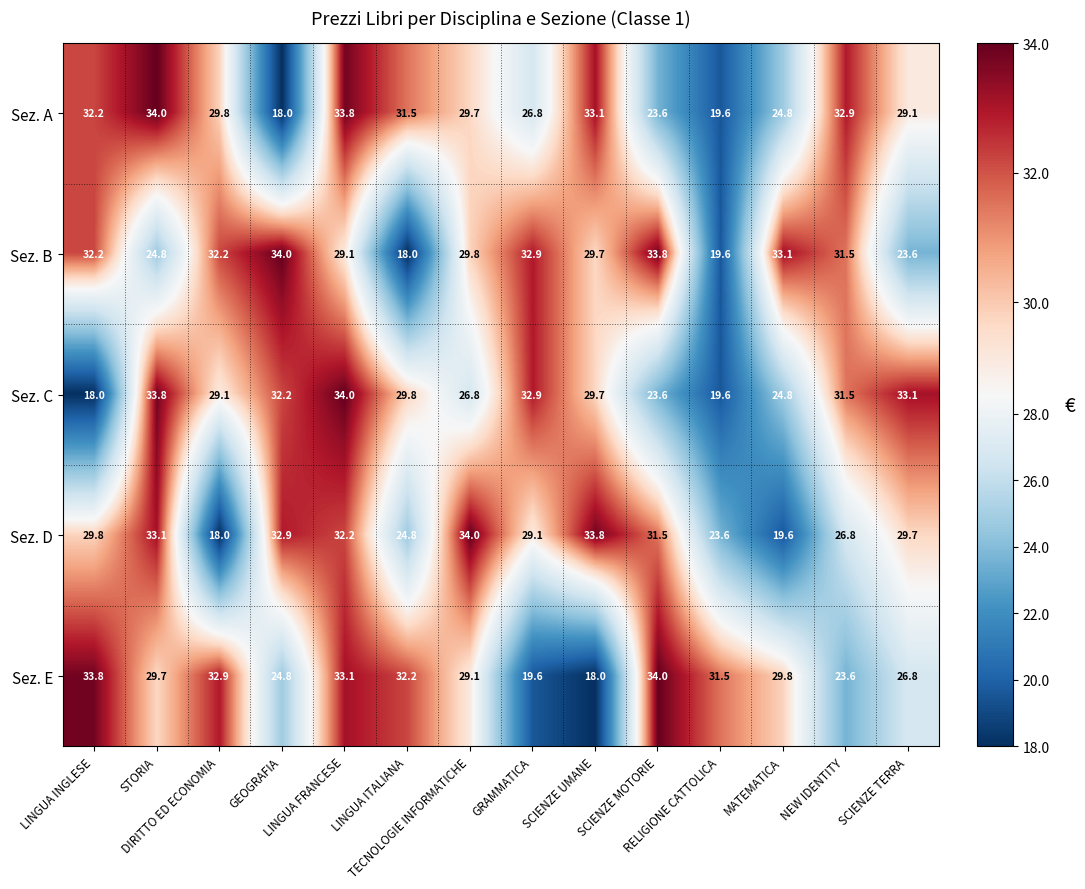

Which series has the largest total across all categories?

Sez. B